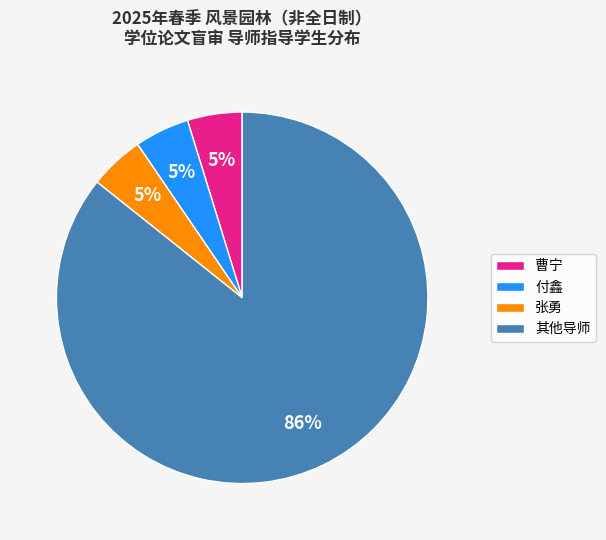

To the nearest percent, what is the average slice percentage?

25%